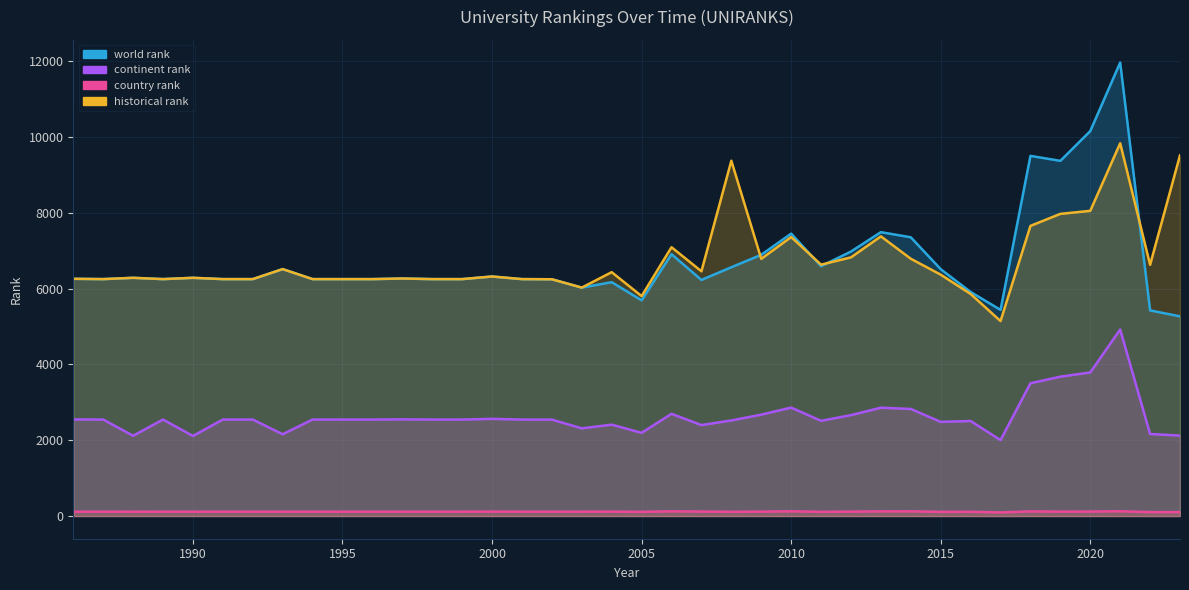

Where does the continent rank series first go above 2546?

1986